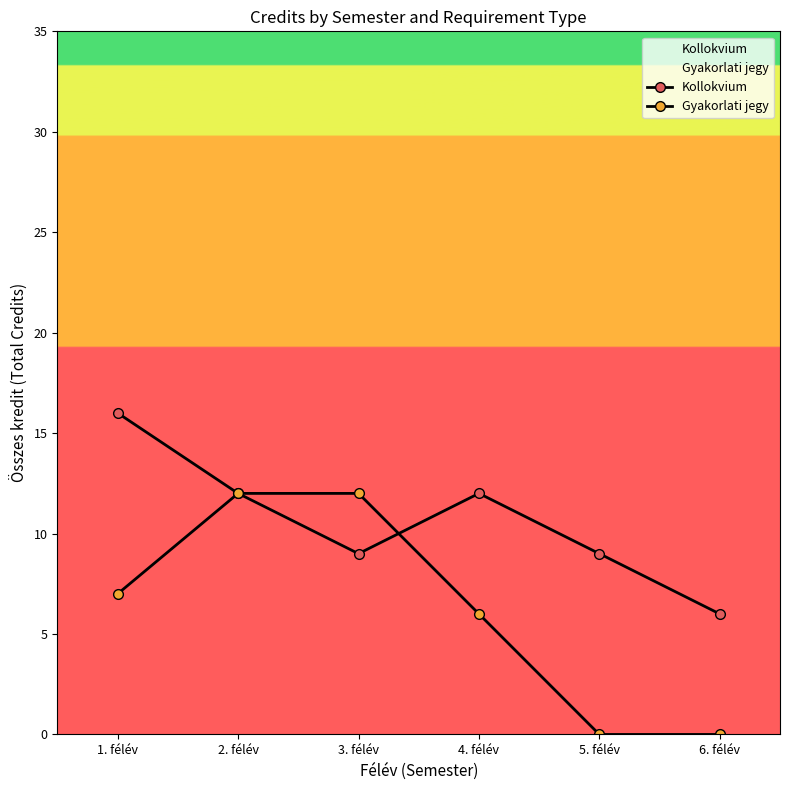

Which series has the largest range (max minus min)?

Gyakorlati jegy